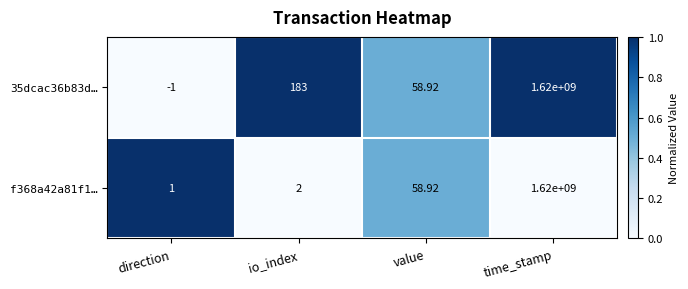

Is the value of 35dcac36b83d… at io_index greater than the value of f368a42a81f1… at direction?

Yes